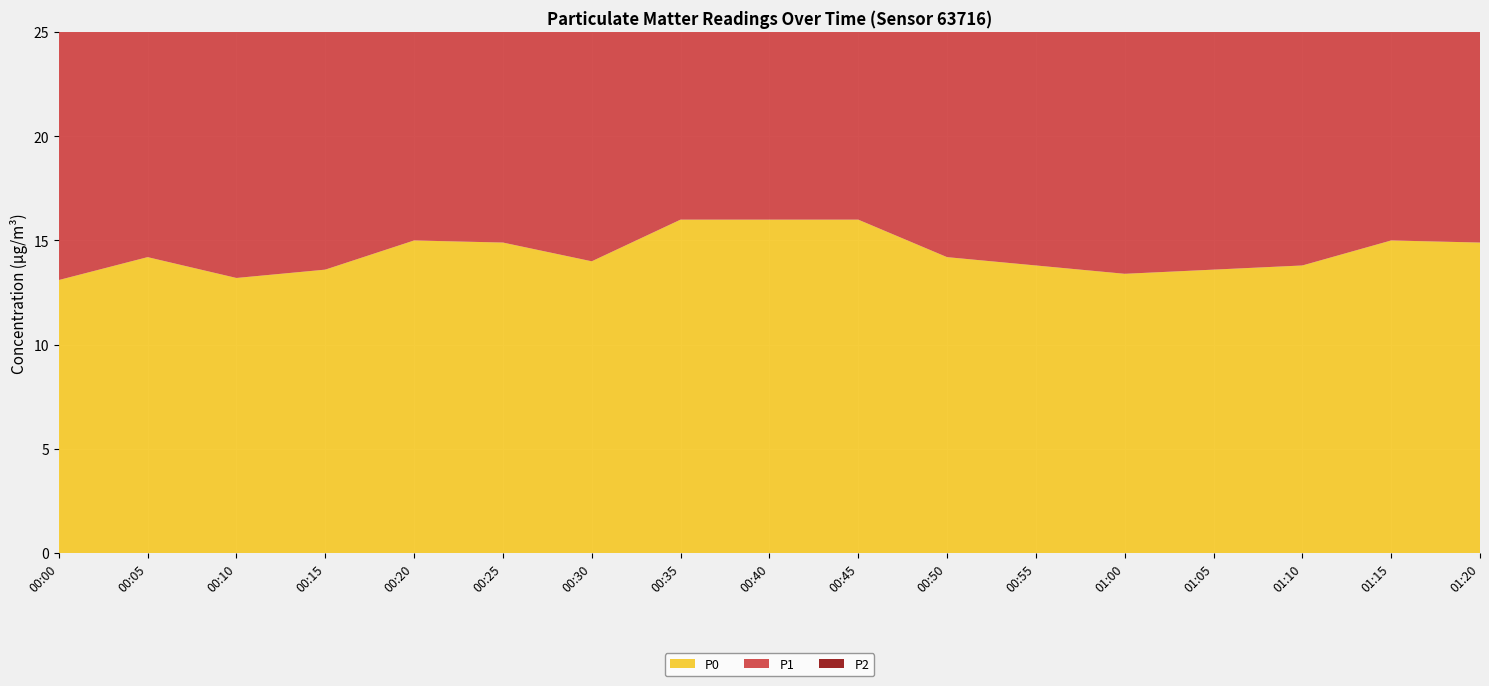

Reading left to right, what are all the values shown in this chart?

P0: 00:00=13.1	00:05=14.2	00:10=13.2	00:15=13.6	00:20=15.0	00:25=14.9	00:30=14.0	00:35=16.0	00:40=16.0	00:45=16.0	00:50=14.2	00:55=13.8	01:00=13.4	01:05=13.6	01:10=13.8	01:15=15.0	01:20=14.9
P1: 00:00=13.9	00:05=15.0	00:10=14.1	00:15=14.4	00:20=15.9	00:25=16.0	00:30=15.2	00:35=16.9	00:40=16.9	00:45=16.9	00:50=14.8	00:55=15.0	01:00=14.1	01:05=14.4	01:10=15.0	01:15=15.9	01:20=16.0
P2: 00:00=13.9	00:05=15.0	00:10=14.0	00:15=14.4	00:20=15.9	00:25=15.9	00:30=15.0	00:35=16.9	00:40=16.9	00:45=16.9	00:50=14.7	00:55=14.8	01:00=14.1	01:05=14.4	01:10=14.8	01:15=15.9	01:20=15.9